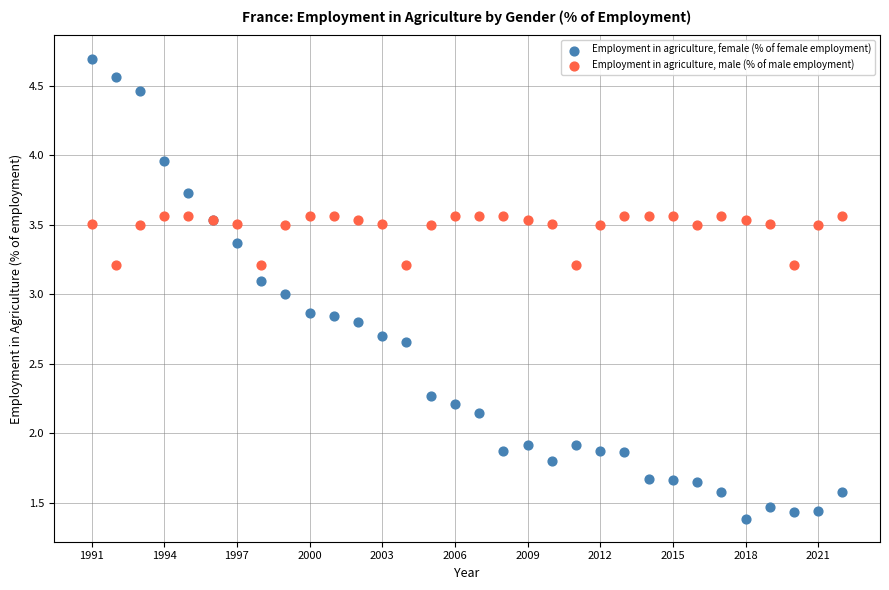

Which series reaches the maximum Y coordinate?

Employment in agriculture, female (% of female employment)